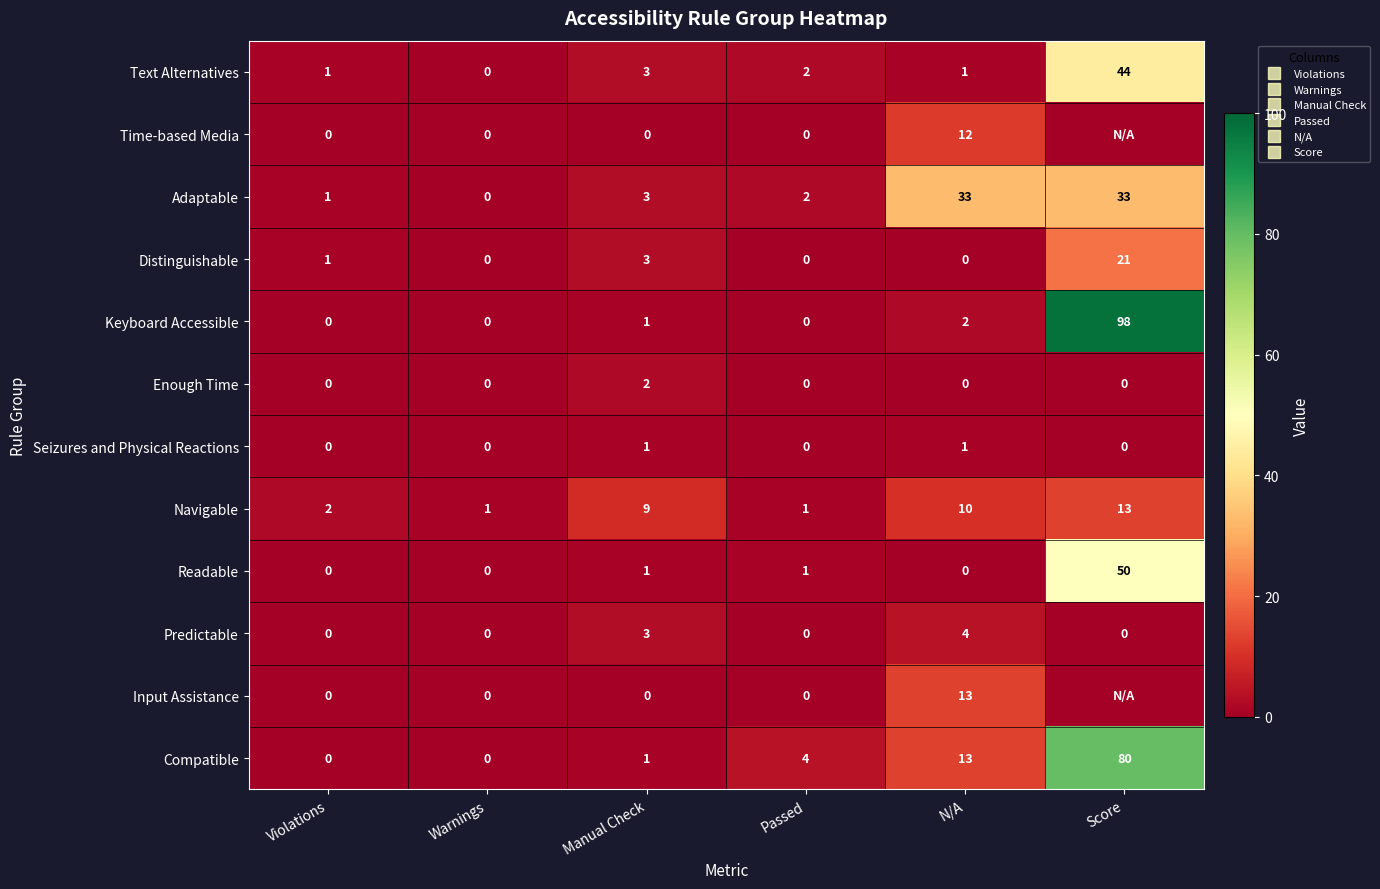

What is the highest value of the Time-based Media series?

12